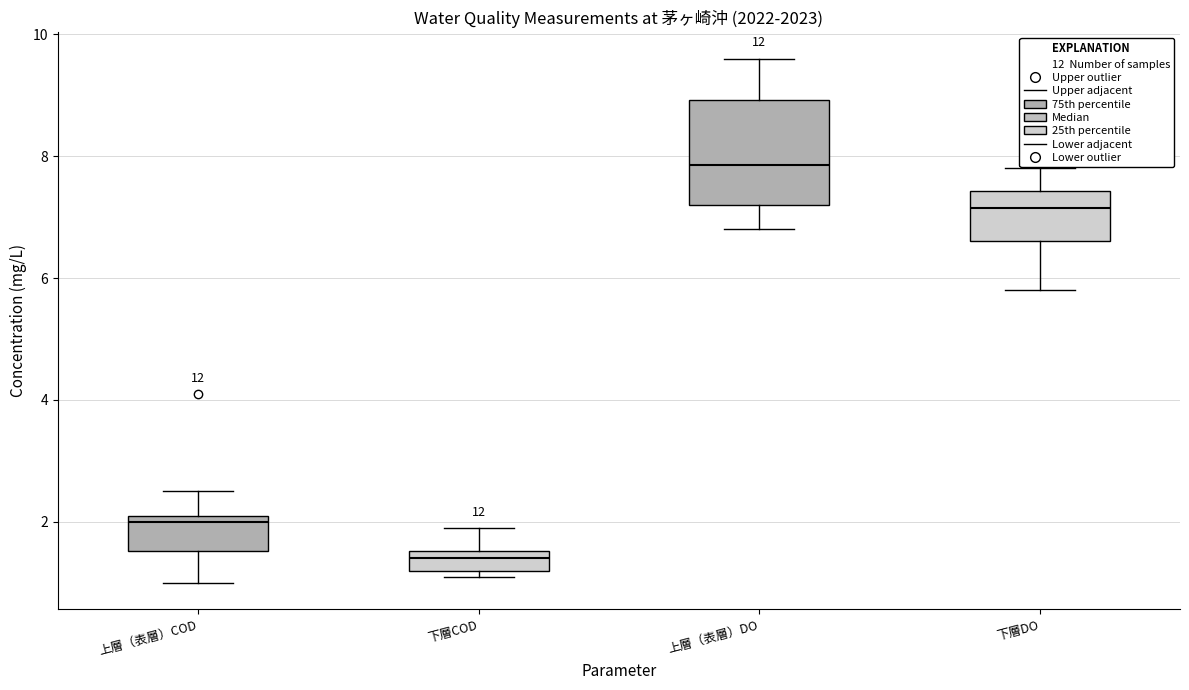

Where is the lower edge of the box for 下層COD on the y-axis? The values are not printed on the chart, so give them approximately, as read against the axis.

1.2